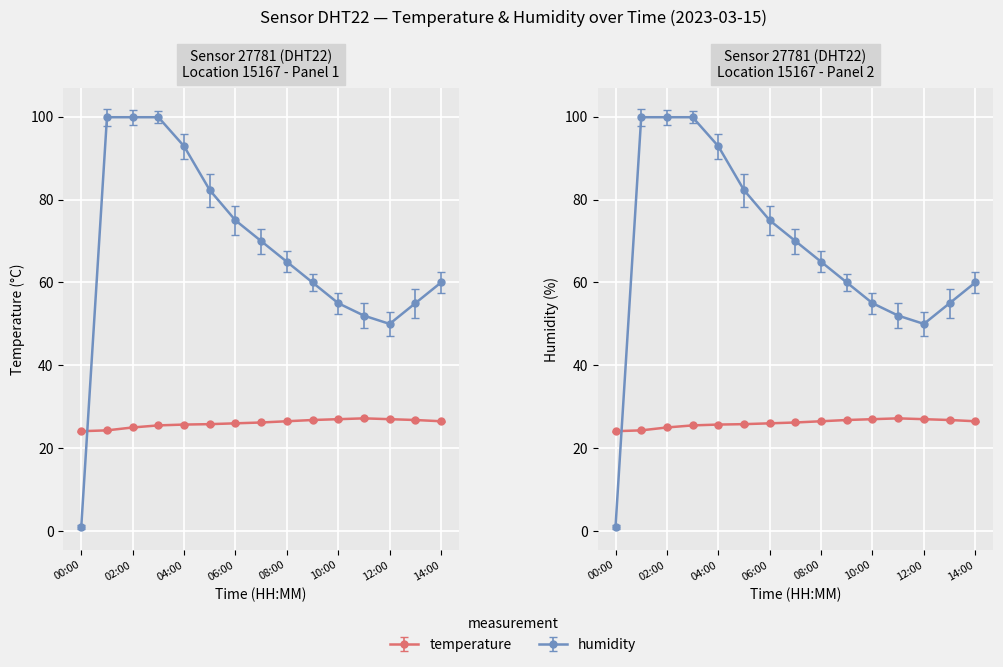

Is this an area chart (filled region under the line)?

No